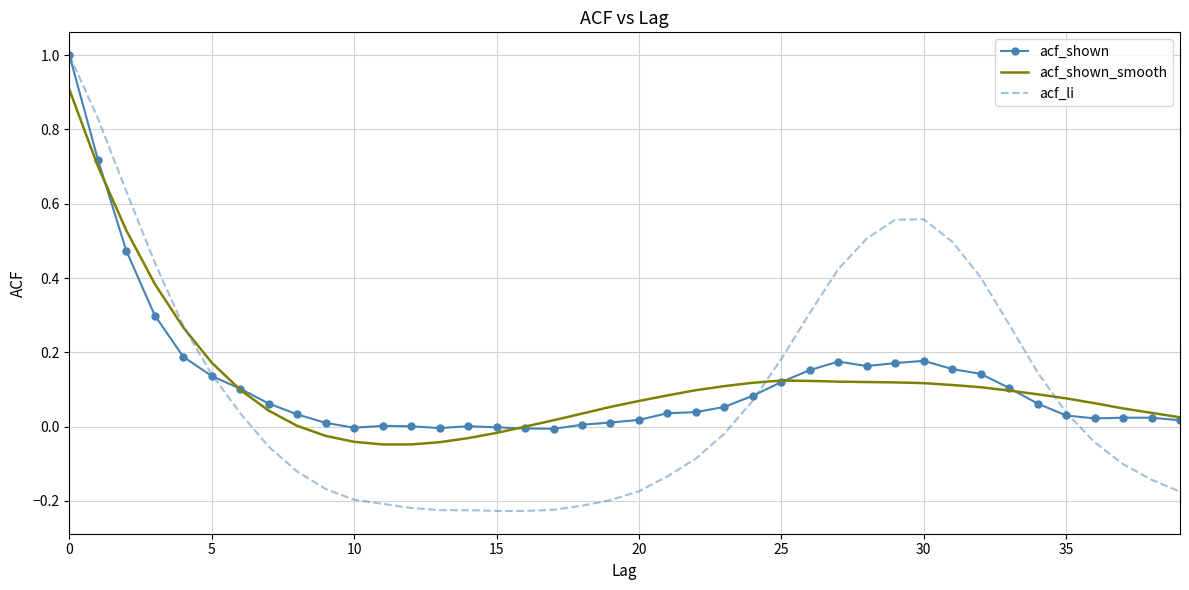

What is the maximum value for acf_shown?

1.0